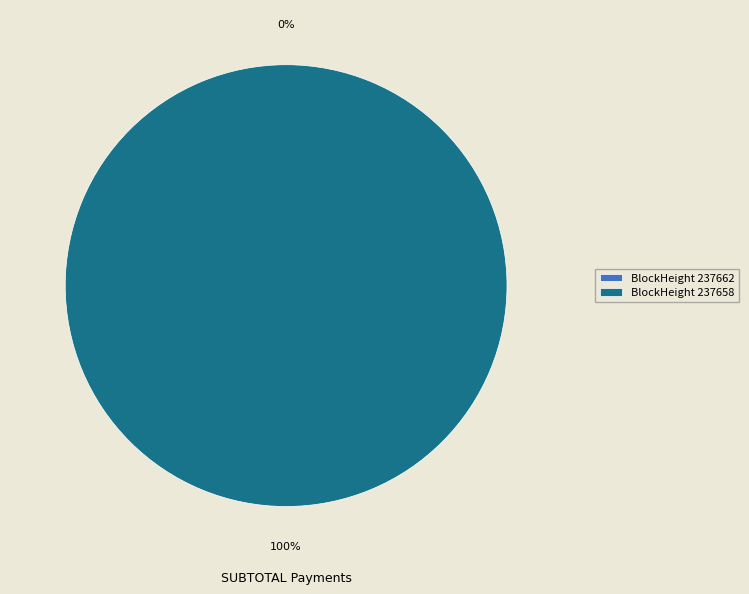

Is the sum of 237662 and 237658 greater than half?

Yes